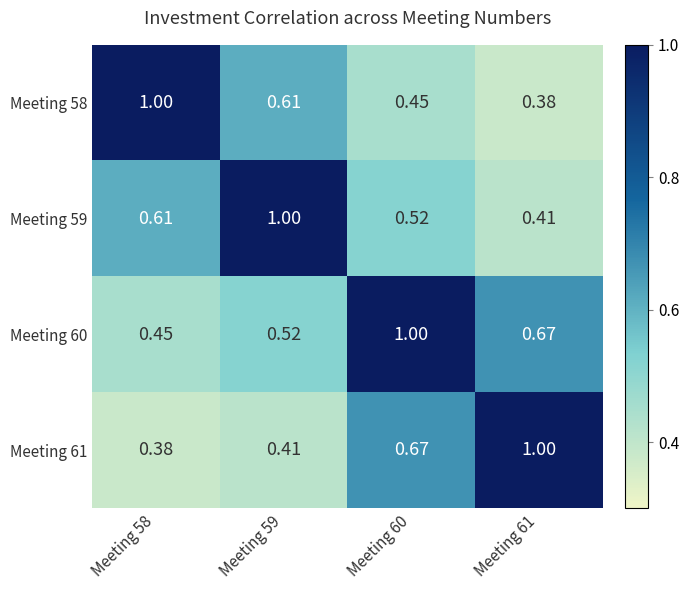

Reading right to left, list all the values displayed in this chart.

Meeting 58: Meeting 61=0.4	Meeting 60=0.5	Meeting 59=0.6	Meeting 58=1.0
Meeting 59: Meeting 61=0.4	Meeting 60=0.5	Meeting 59=1.0	Meeting 58=0.6
Meeting 60: Meeting 61=0.7	Meeting 60=1.0	Meeting 59=0.5	Meeting 58=0.5
Meeting 61: Meeting 61=1.0	Meeting 60=0.7	Meeting 59=0.4	Meeting 58=0.4